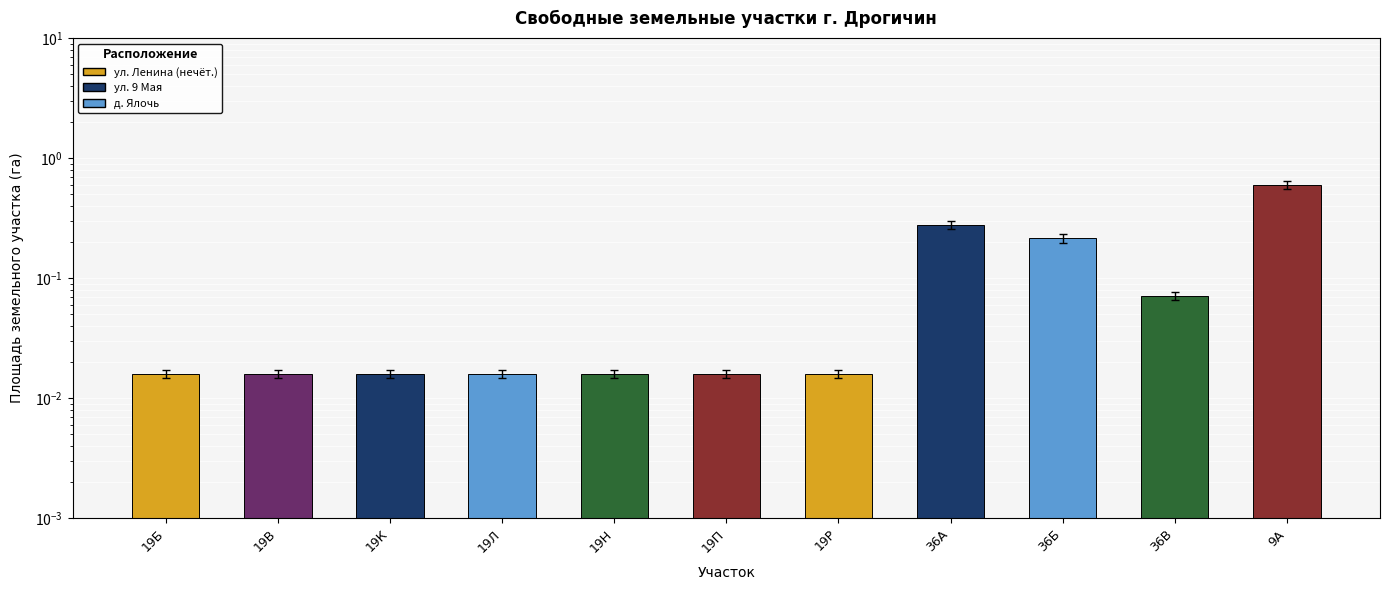

True or false: the data shows 0.4 at 36Б.

False